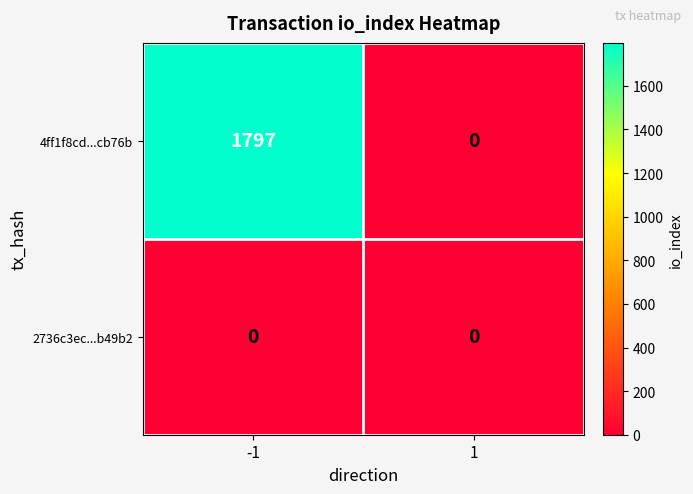

The 4ff1f8cd...cb76b series shows 0 at 1. True or false?

True